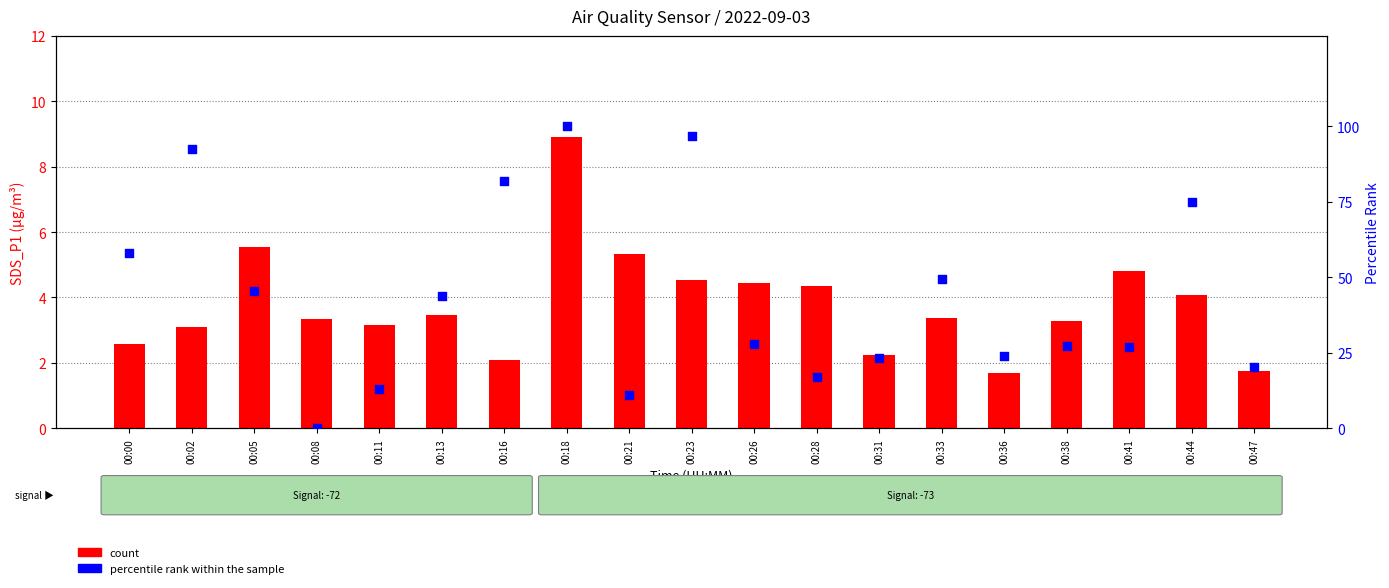

Is the value of count at 00:13 greater than the value of percentile rank within the sample at 00:33?

No